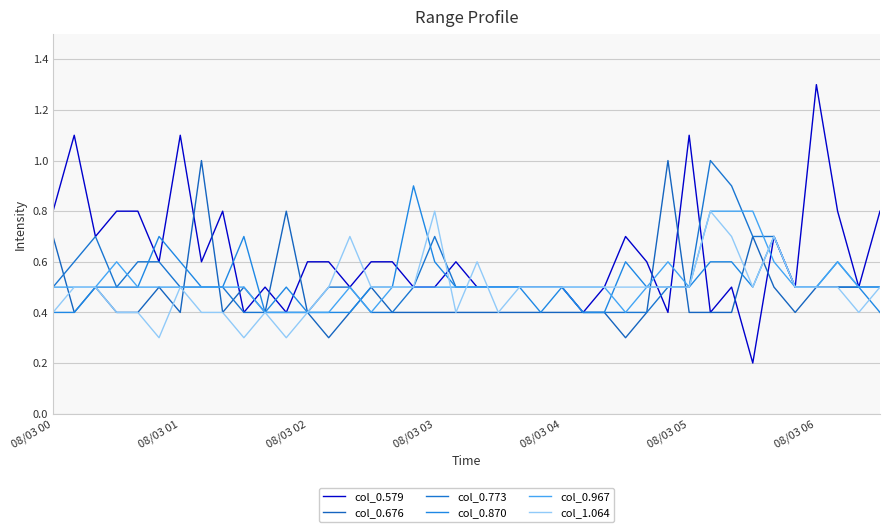

How many lines are shown in the chart?

6